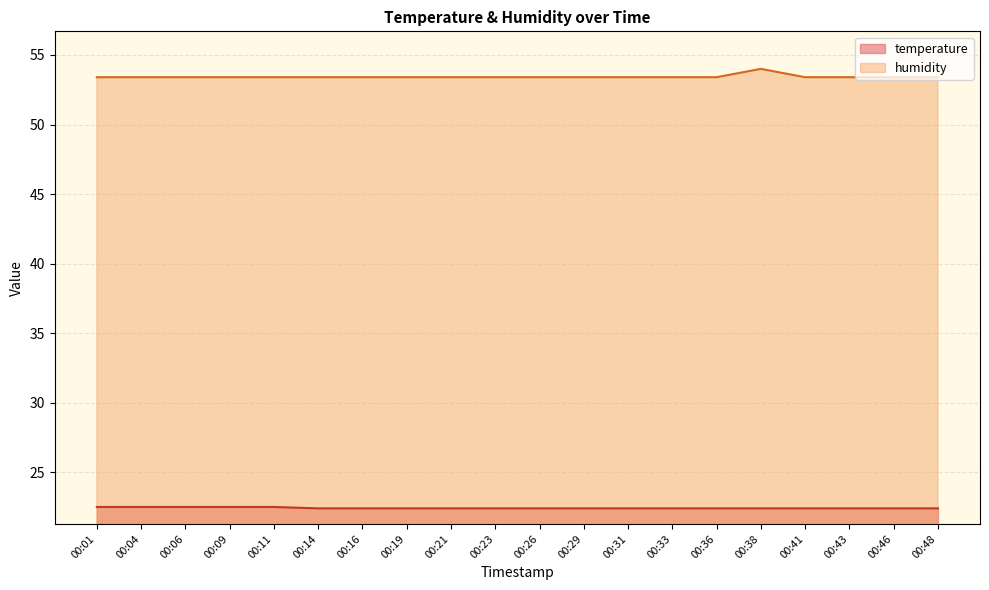

How many lines are shown in the chart?

2